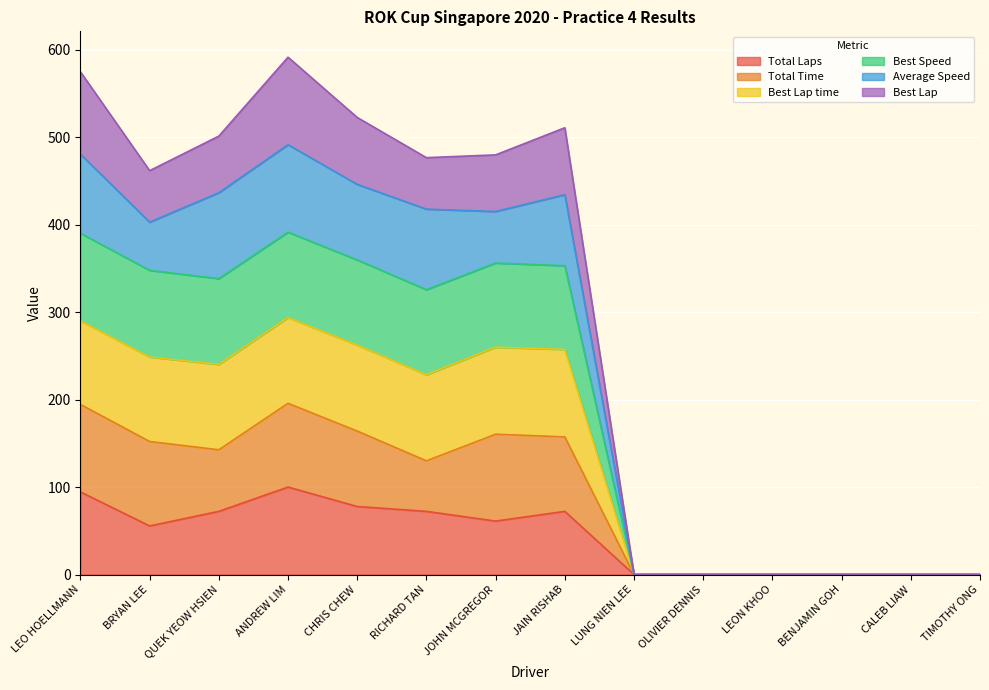

Is it true that Total Time equals 0.0 at OLIVIER DENNIS?

True